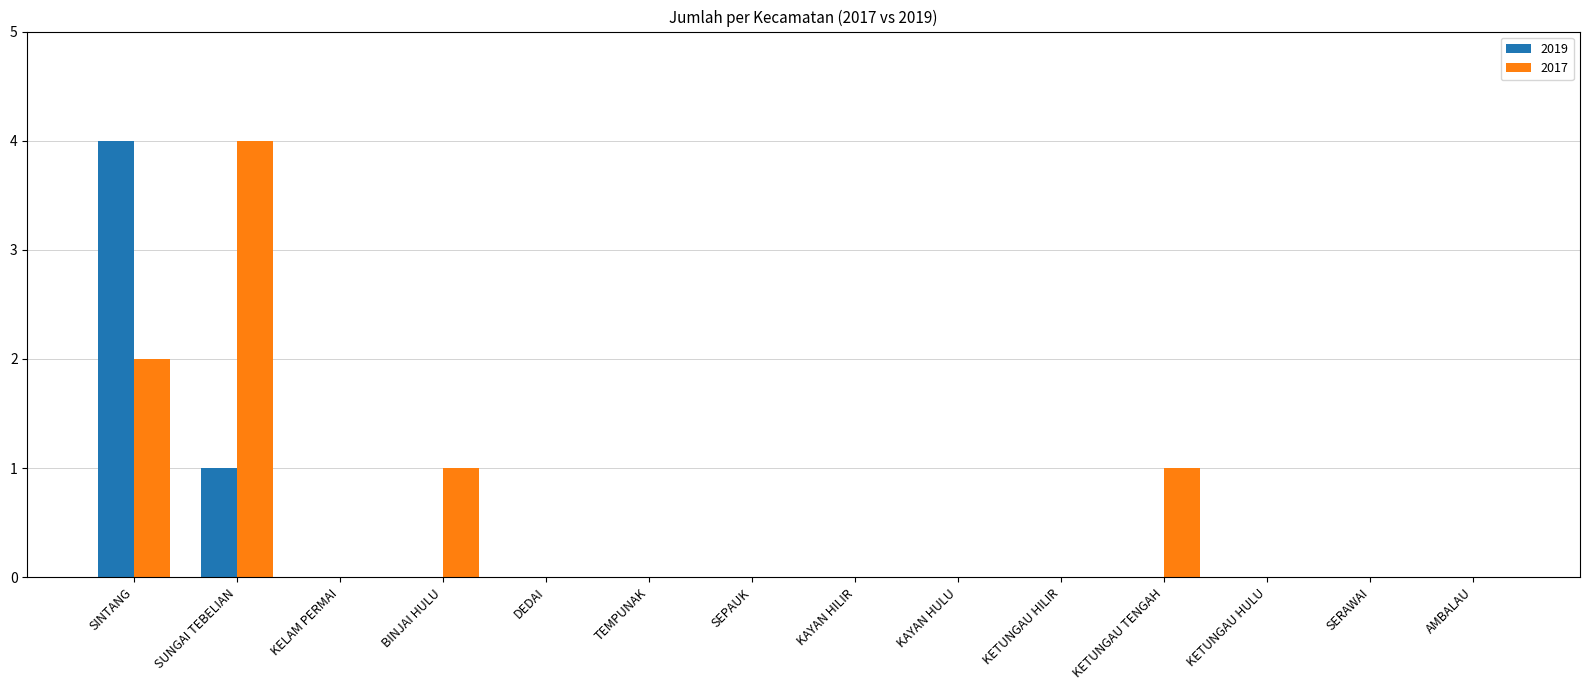

True or false: 2019 has a value of -1 at KETUNGAU HILIR.

False